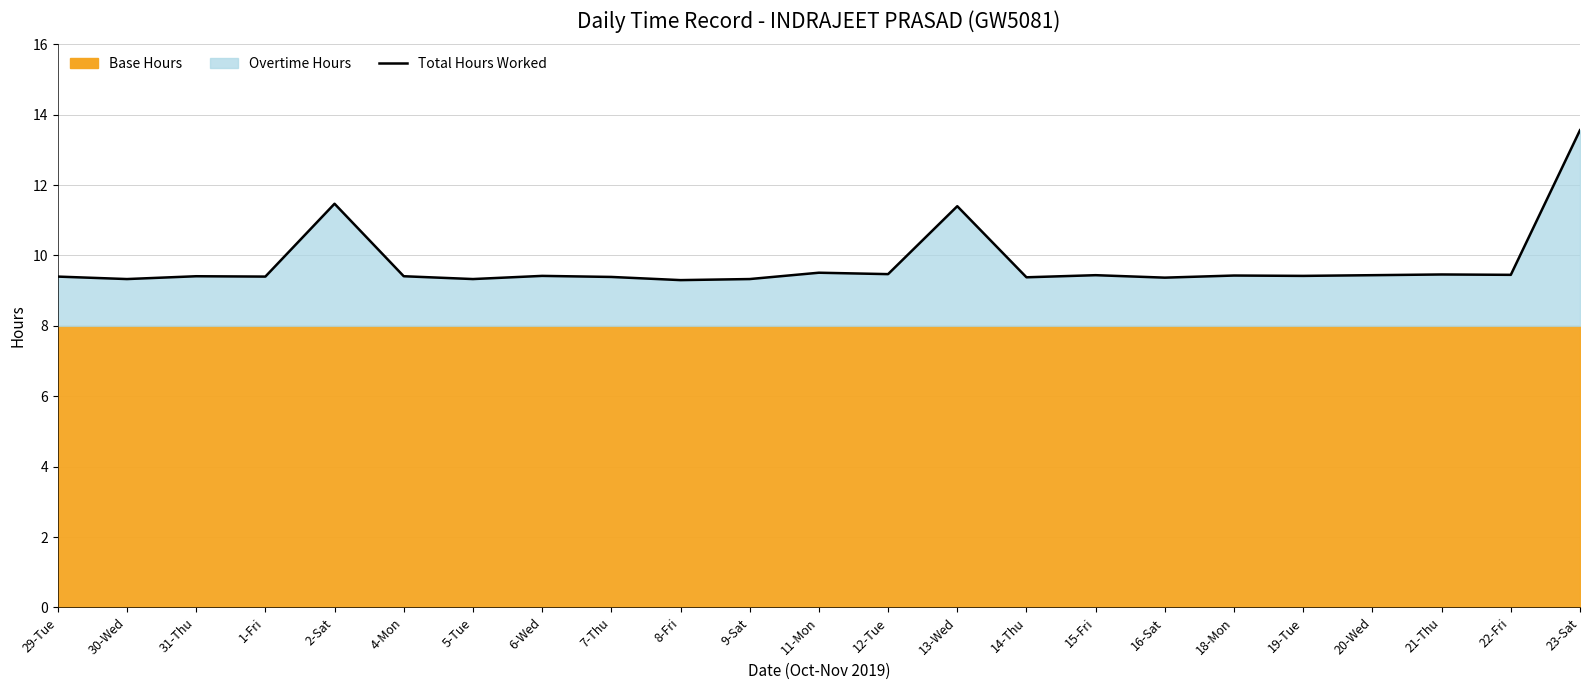

How many interior local valleys (lower than both neighbors) does the data have?

9